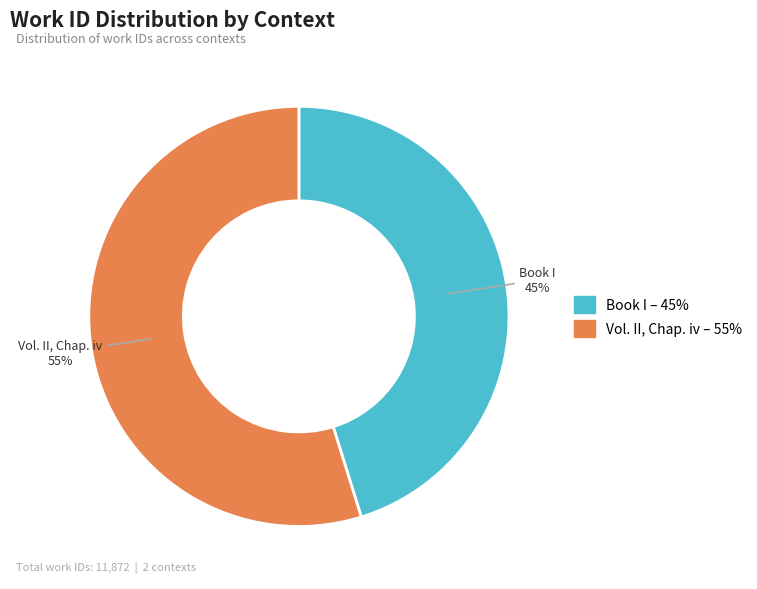

Between Book I and Vol. II, Chap. iv, which is larger?

Vol. II, Chap. iv